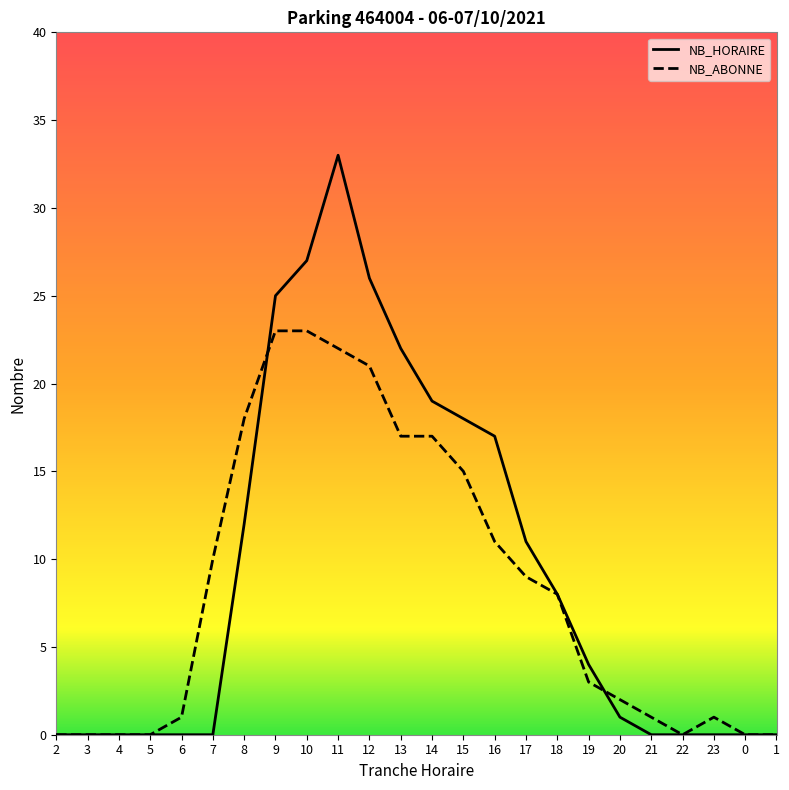

What is the approximate value of NB_ABONNE at 17, to the nearest 10?

10